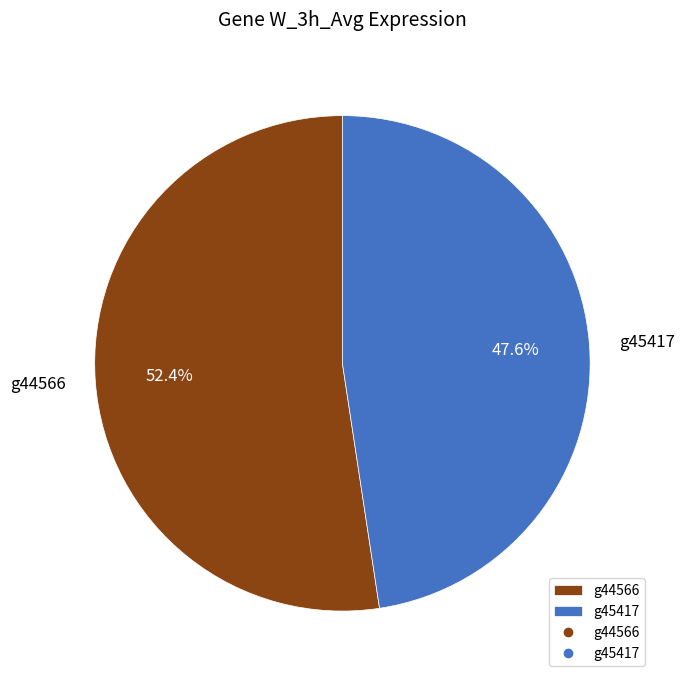

To the nearest percent, what percentage of the pie is g44566?

52%